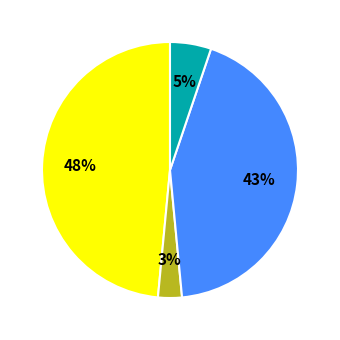

Does any single category account for the majority?

No